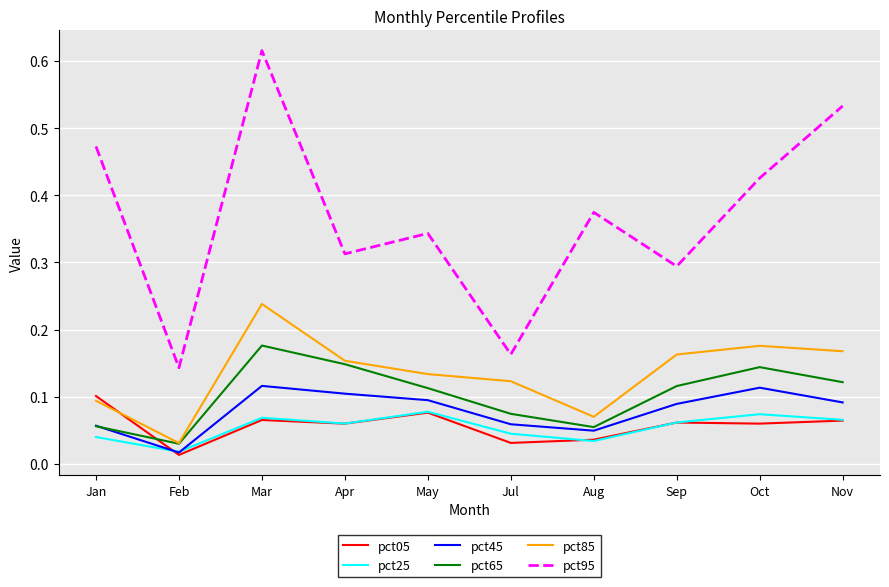

Which series has the widest spread of values?

pct95